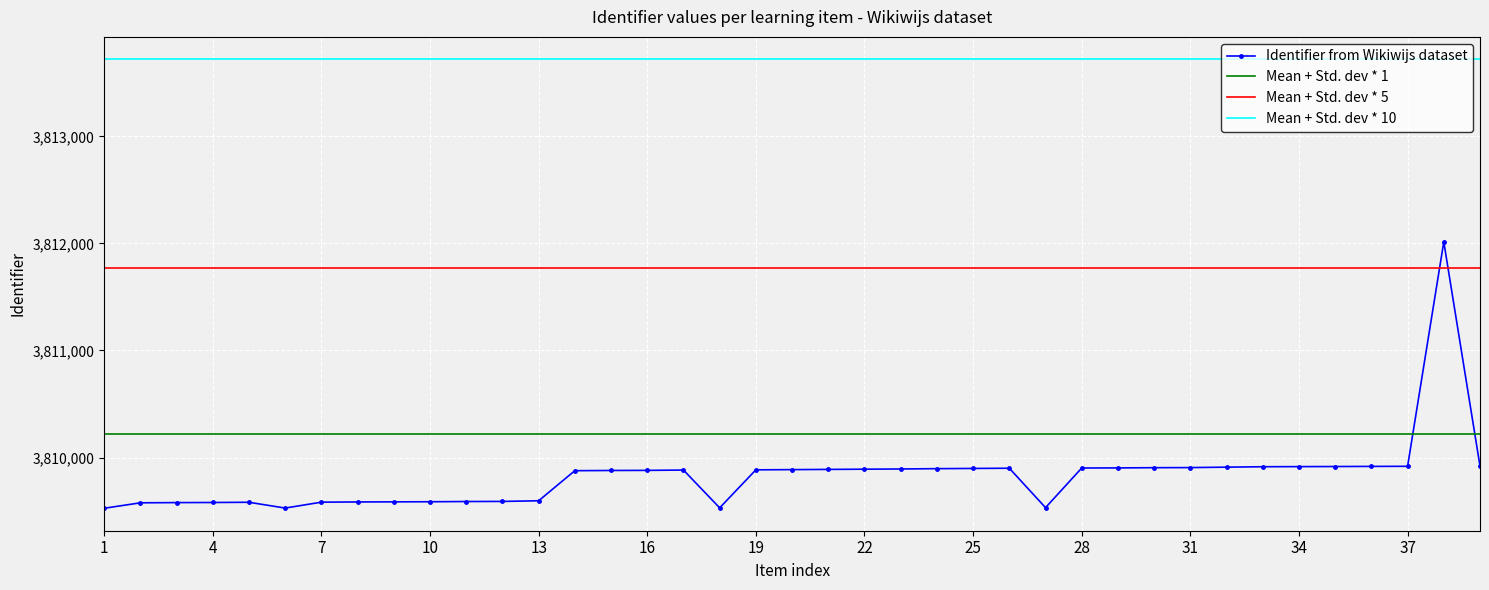

Approximately how many times larger is the value at Opgave 17 compared to Opgave 32?

1.0